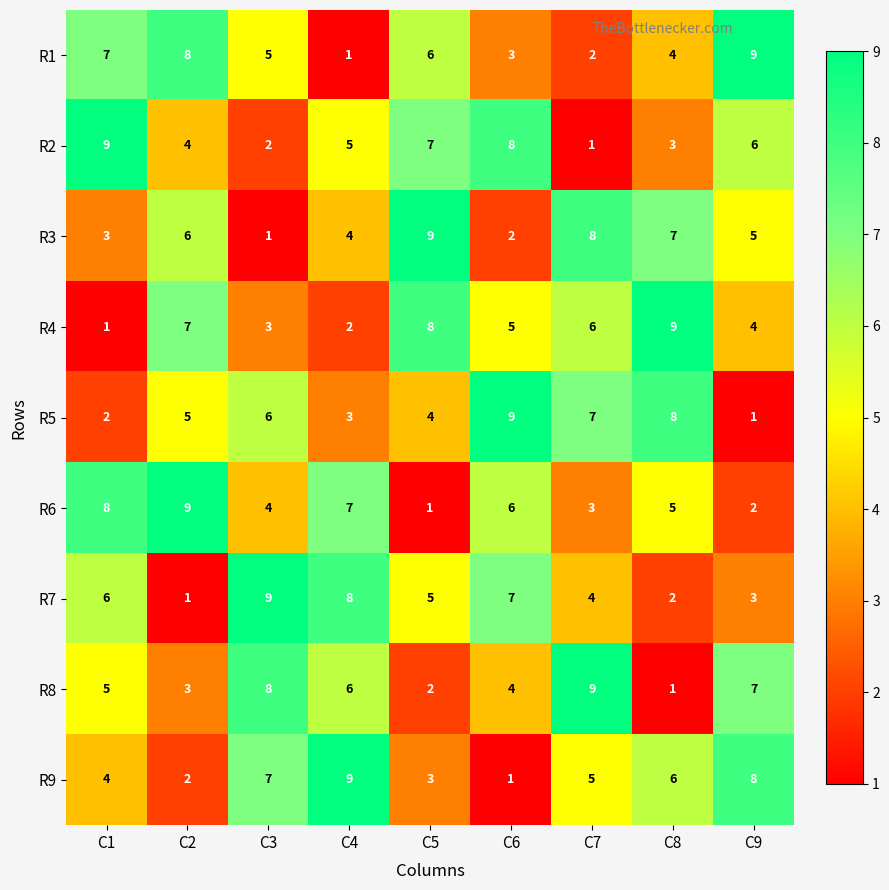

Is it true that R1 equals 9 at C9?

True